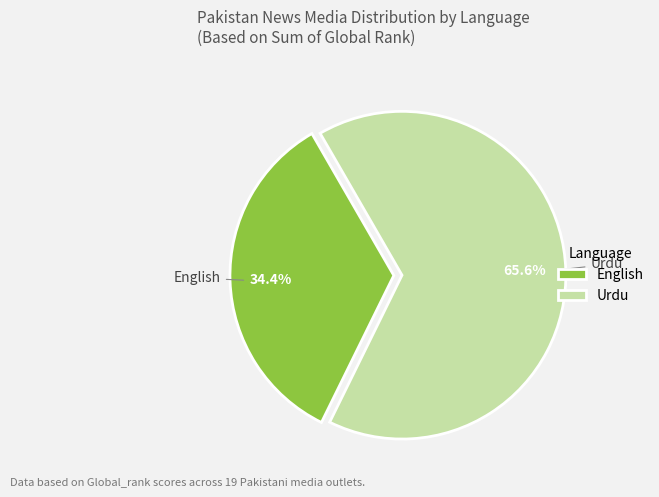

Does English account for over 50% of the chart?

No